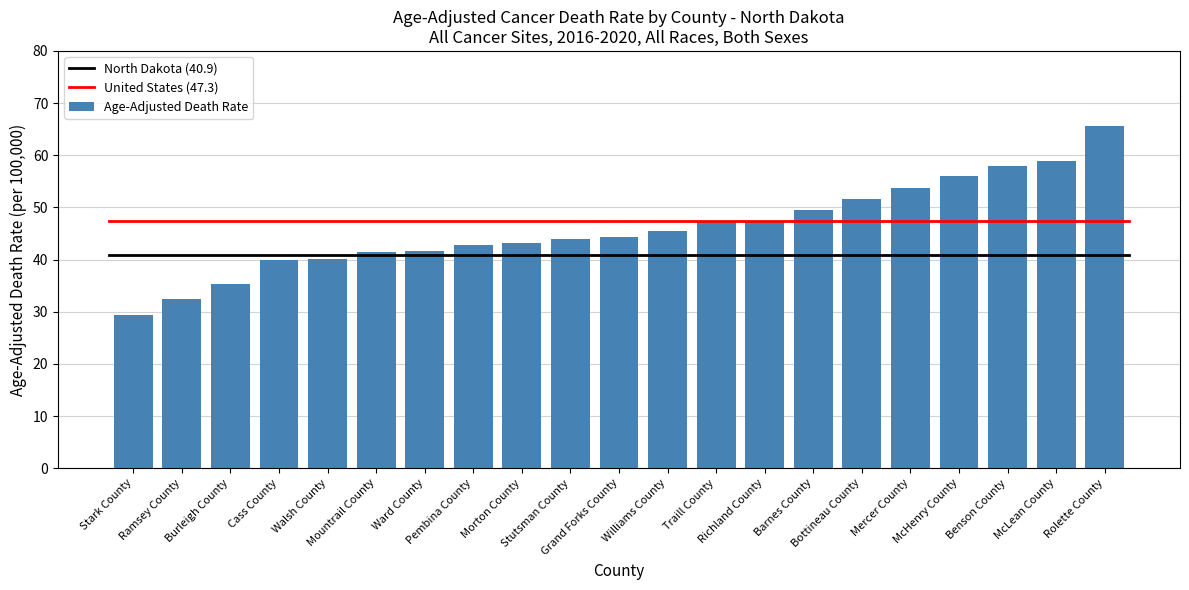

What is the approximate value at Ward County?

41.6